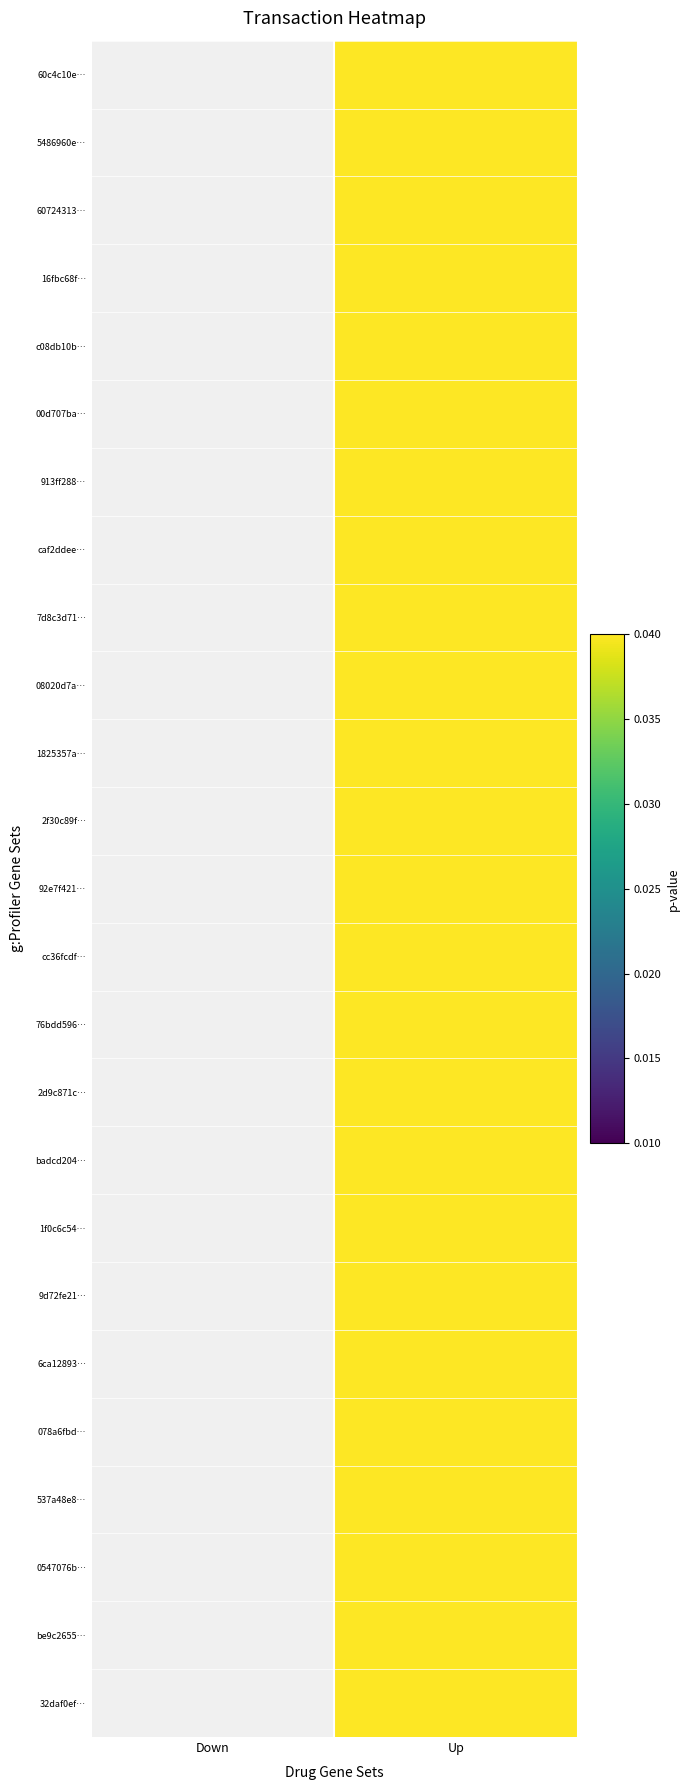

How many values in the 16fbc68f… series exceed 0?

1